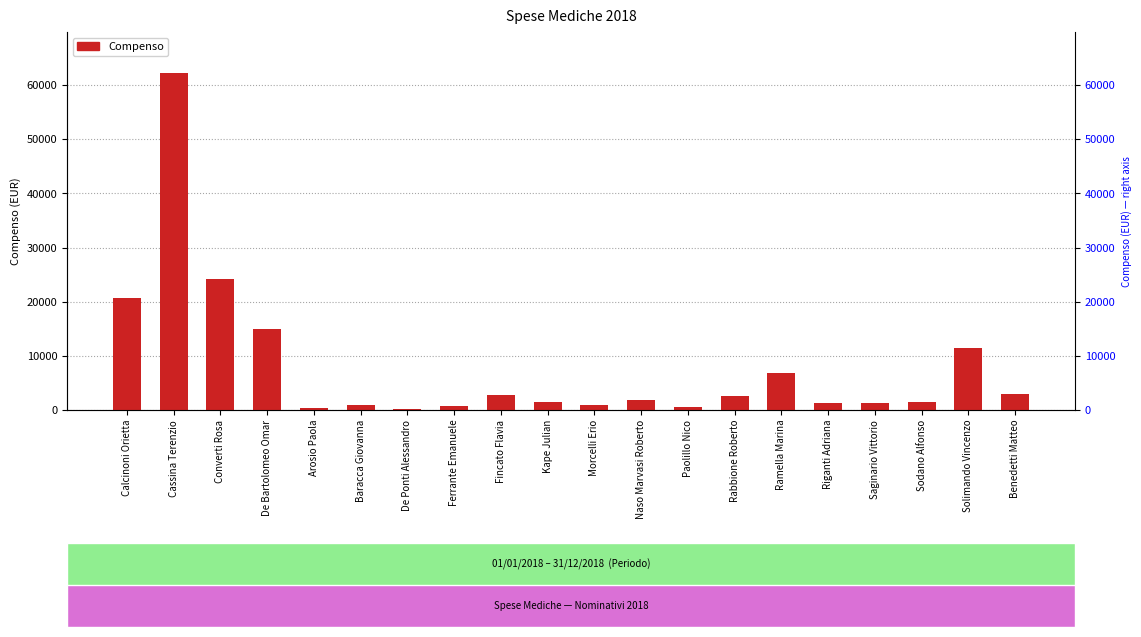

Is it true that the value at Benedetti Matteo is 3027.5?

True